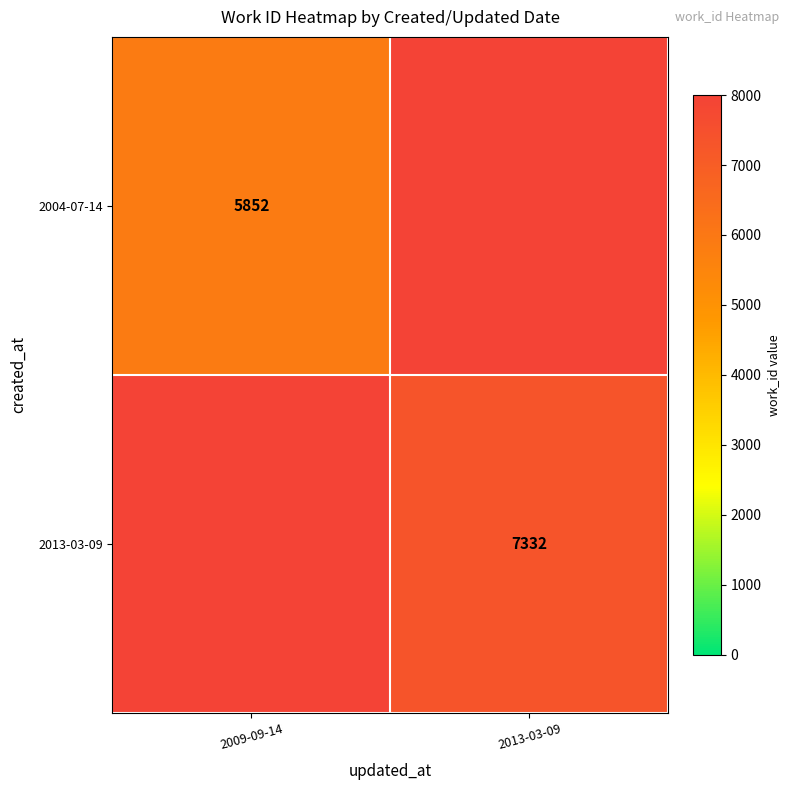

The value of 2013-03-09 at 2013-03-09 is 2766. True or false?

False